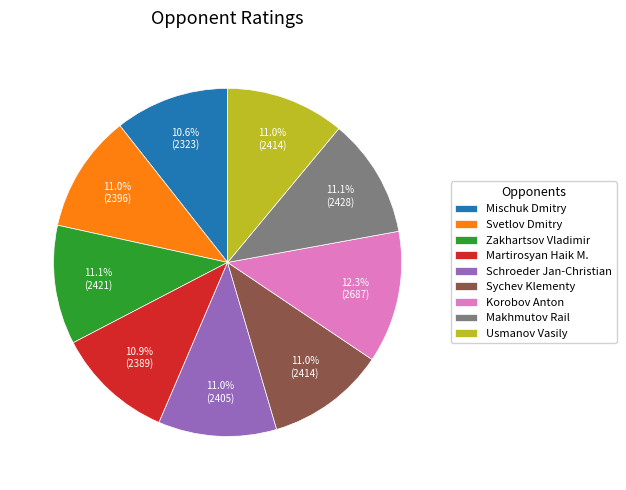

Does Schroeder Jan-Christian account for over 50% of the chart?

No